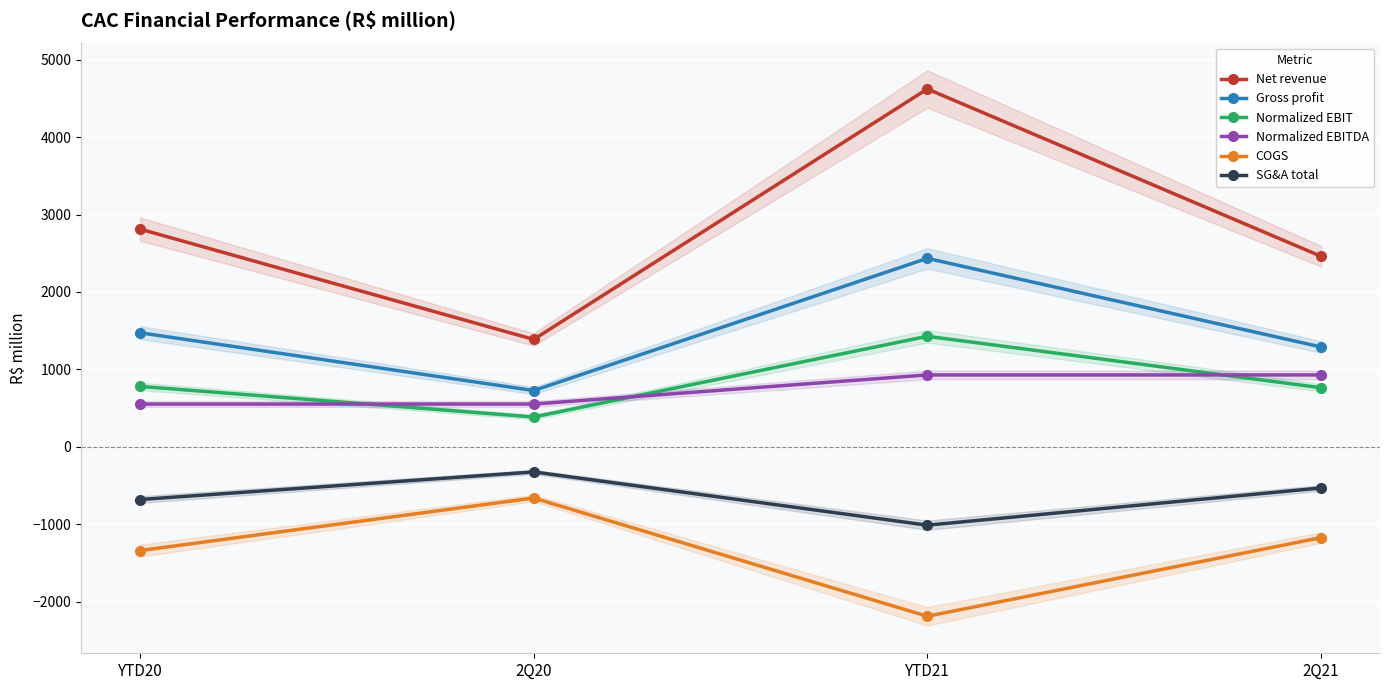

True or false: COGS and Normalized EBITDA intersect in this chart.

False